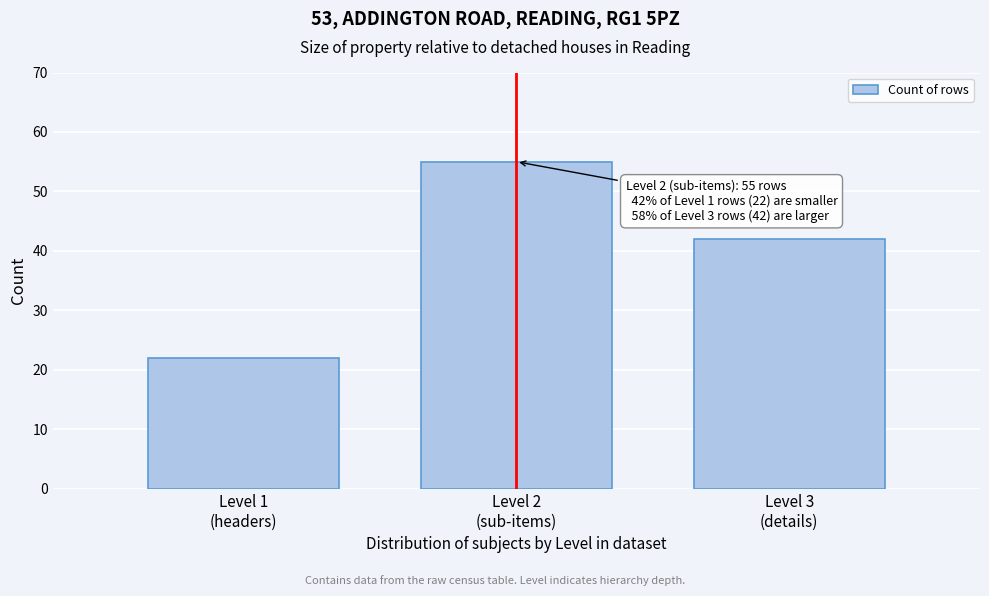

Reading left to right, list all the values displayed in this chart.

22	55	42